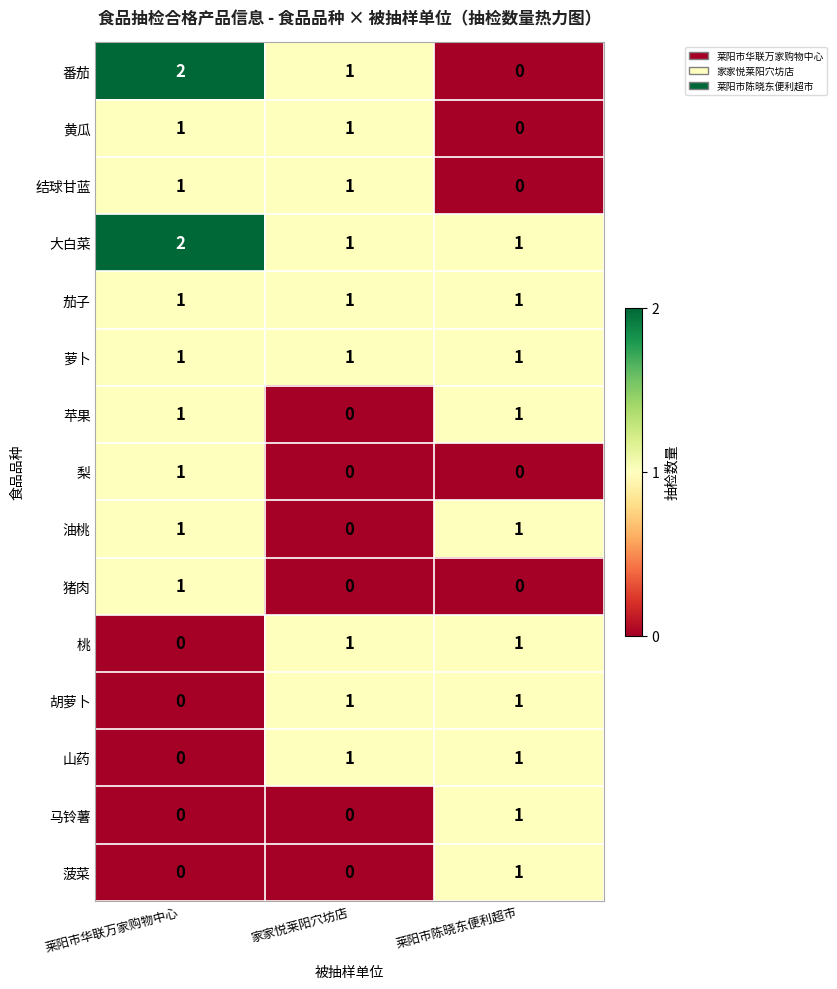

Which category has the highest value in the 猪肉 series?

莱阳市华联万家购物中心